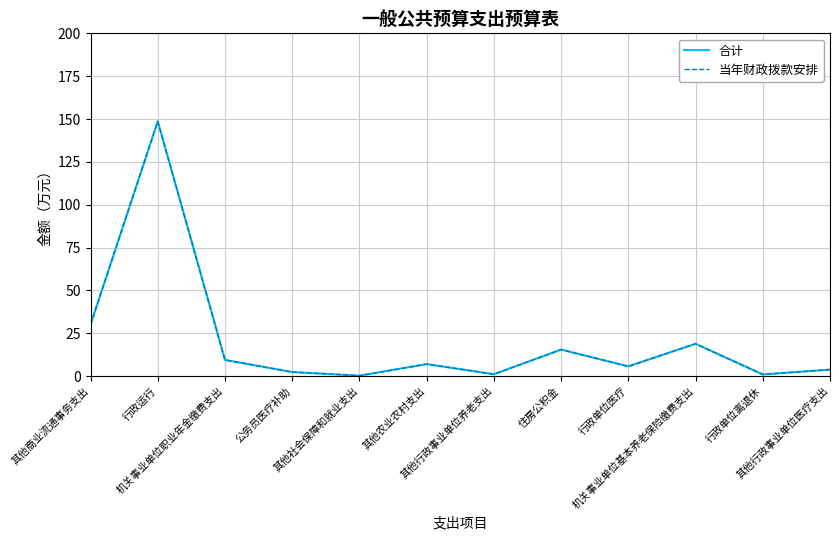

Rank the series by their maximum value, from highest to lowest.

合计, 当年财政拨款安排